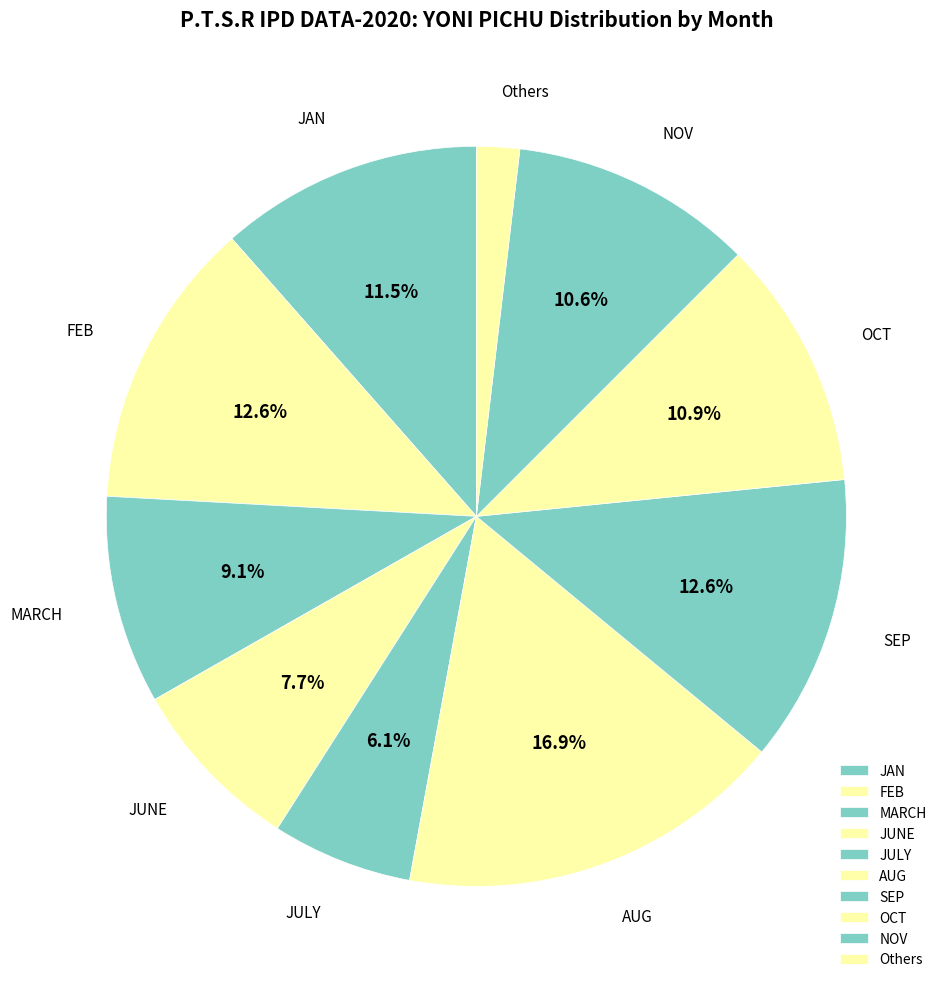

Count the number of slices in the pie.

10